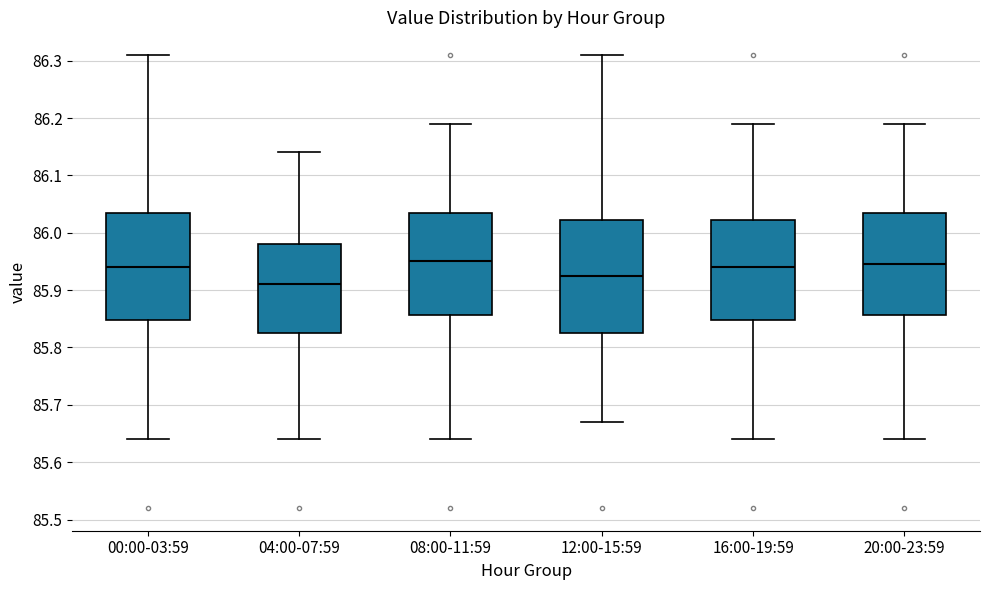

Where does the lower whisker of the box for 16:00-19:59 end on the y-axis? The values are not printed on the chart, so give them approximately, as read against the axis.

85.64